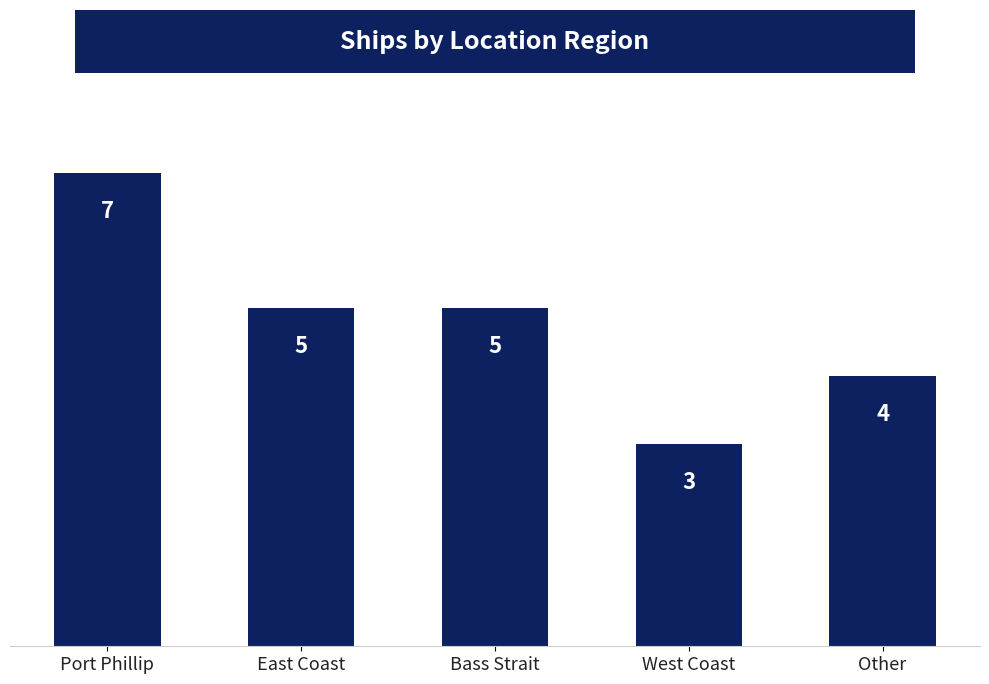

How many bars are there in total?

5